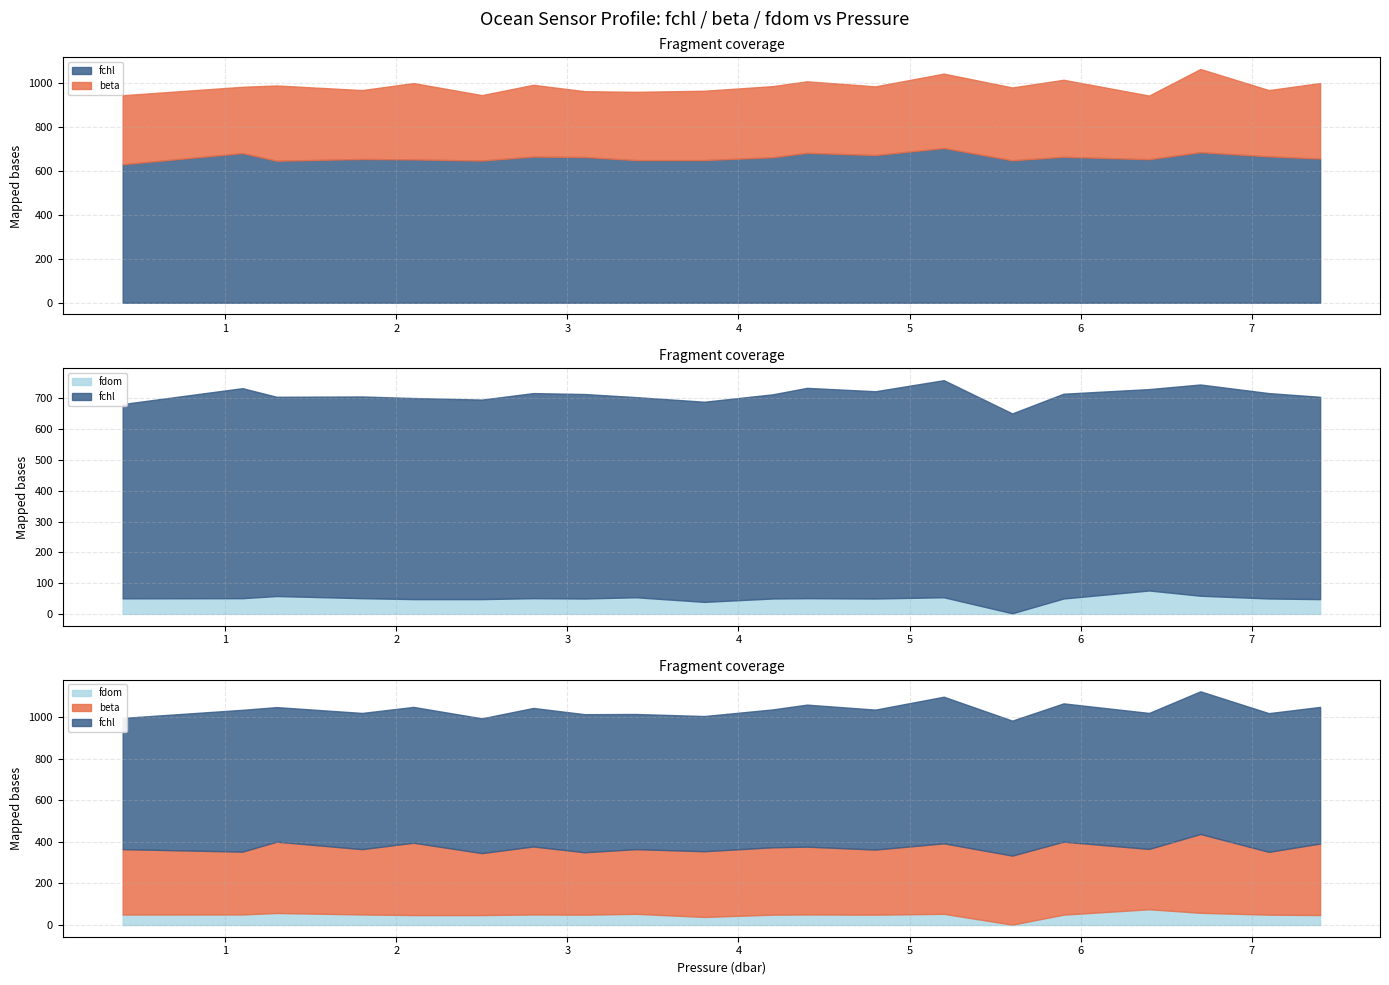

Where is the first local maximum for fdom?

1.3